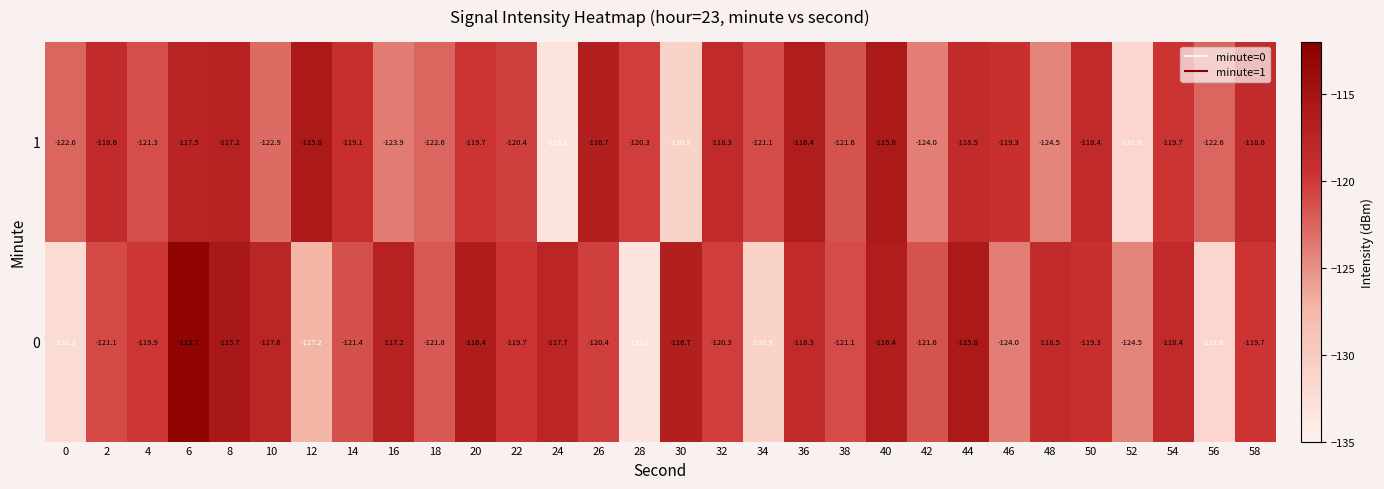

What is the maximum value shown in the chart?

-112.7